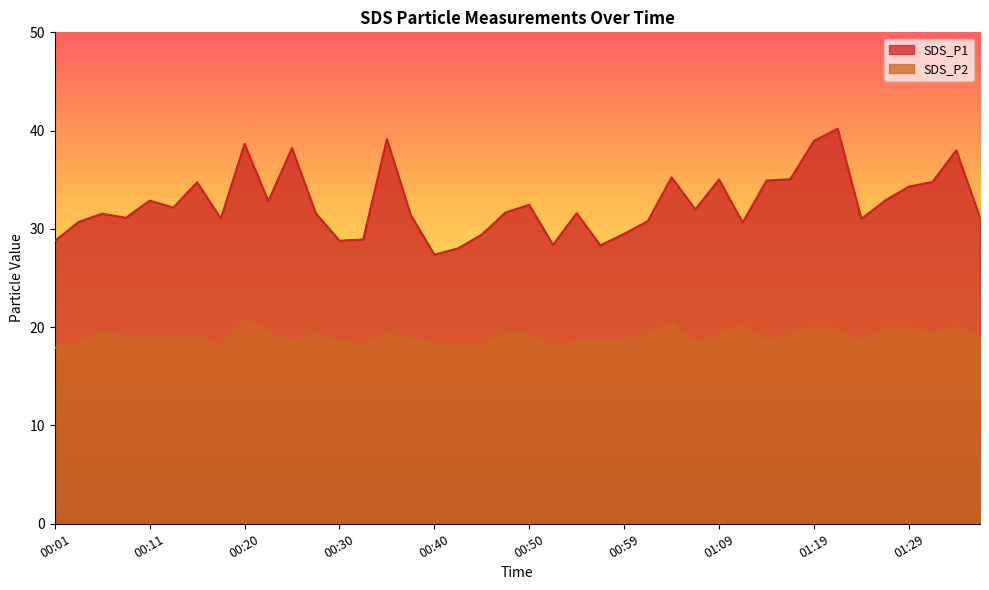

The value of SDS_P2 at 00:15 is 19.2. True or false?

True